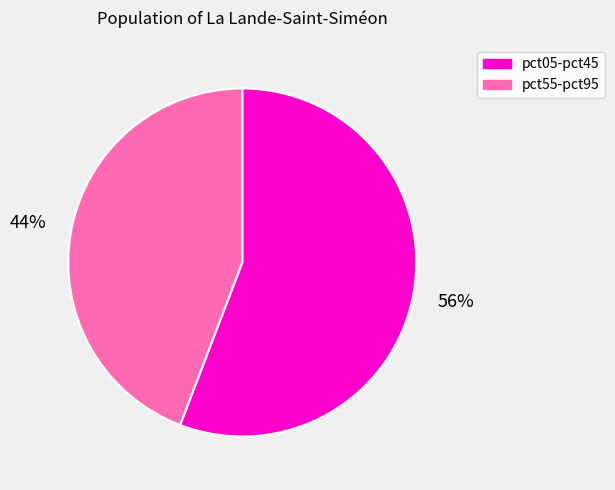

Does pct55-pct95 account for over 50% of the chart?

No